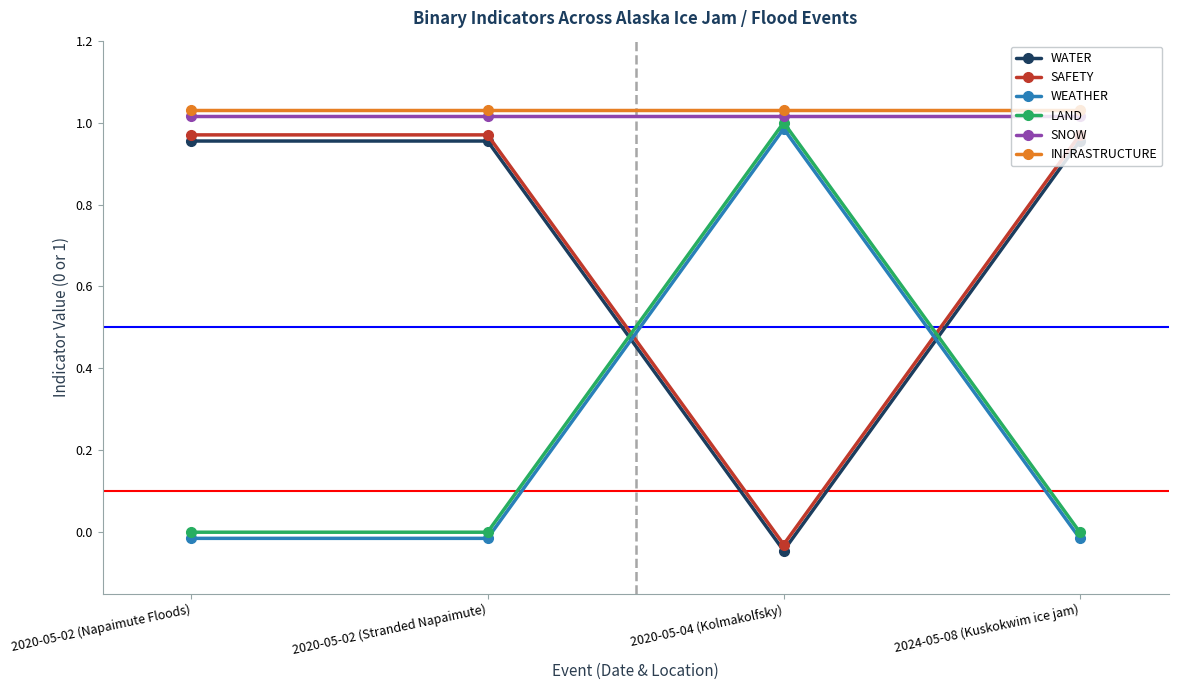

What is the value of the INFRASTRUCTURE point at the 1st from the left?

1.0